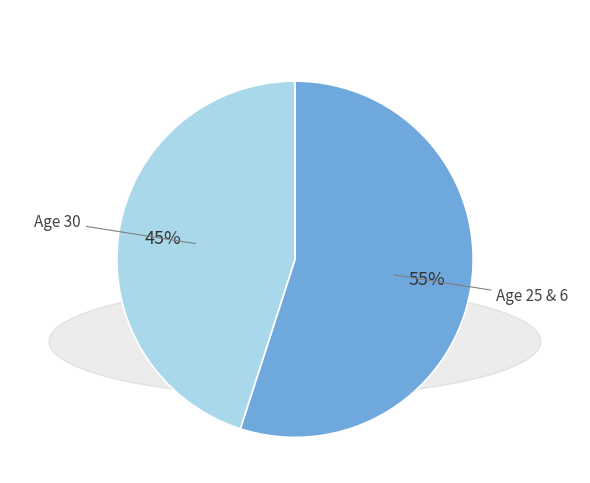

Do Age 25 & 6 and Age 30 together represent more than half of the pie?

Yes